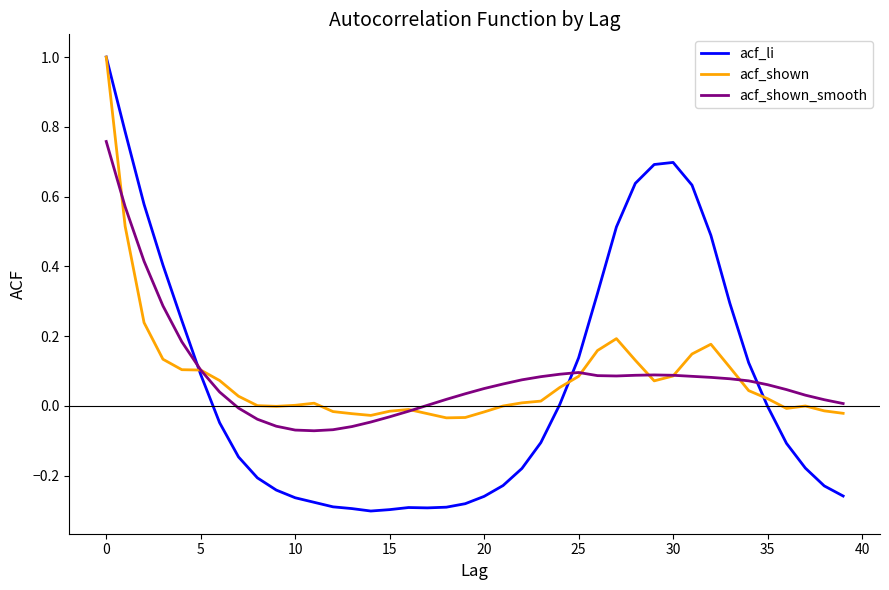

True or false: acf_li and acf_shown_smooth cross at least once.

True